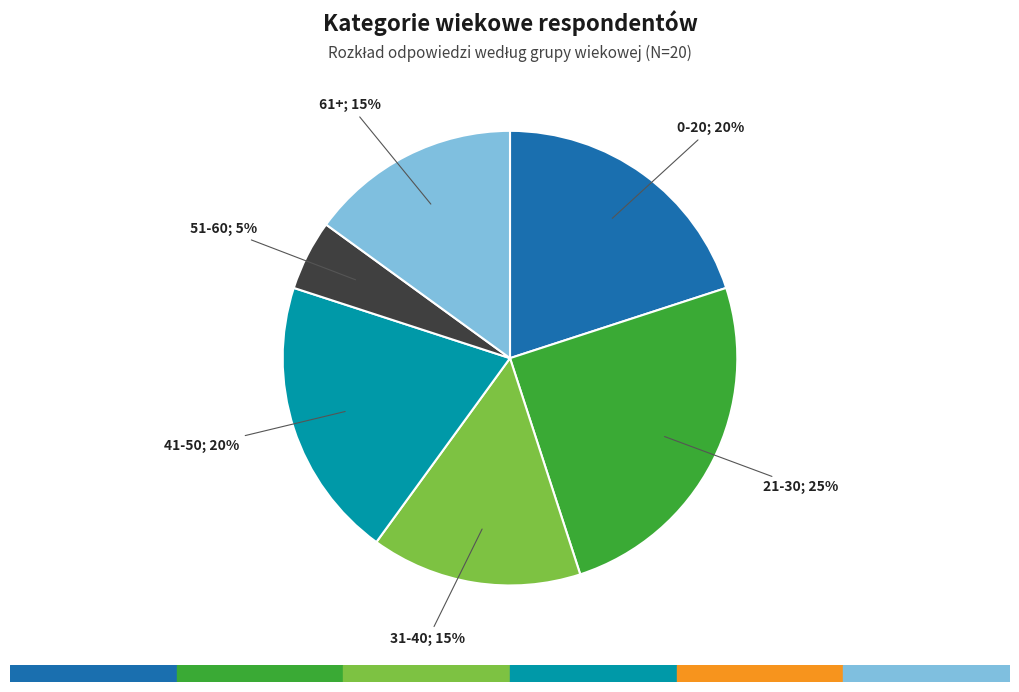

To the nearest percent, what is the difference between the largest and smallest slice percentages?

20%